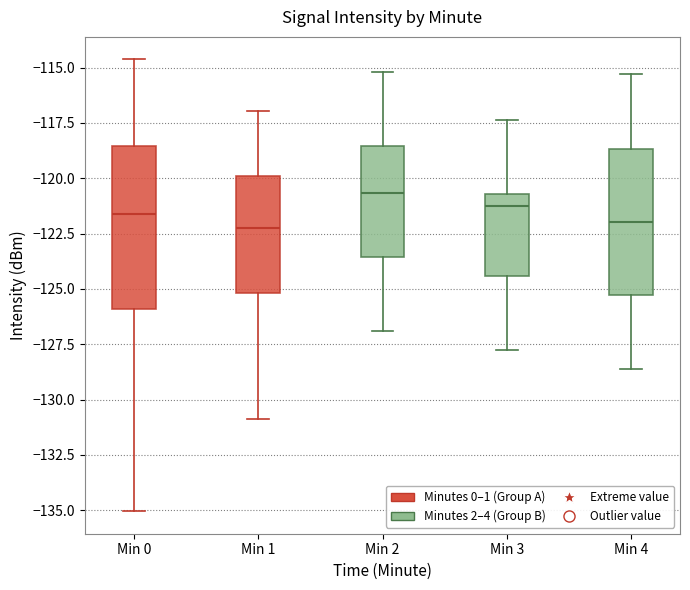

Where does the lower whisker of the box for Min 0 end on the y-axis? The values are not printed on the chart, so give them approximately, as read against the axis.

-135.0